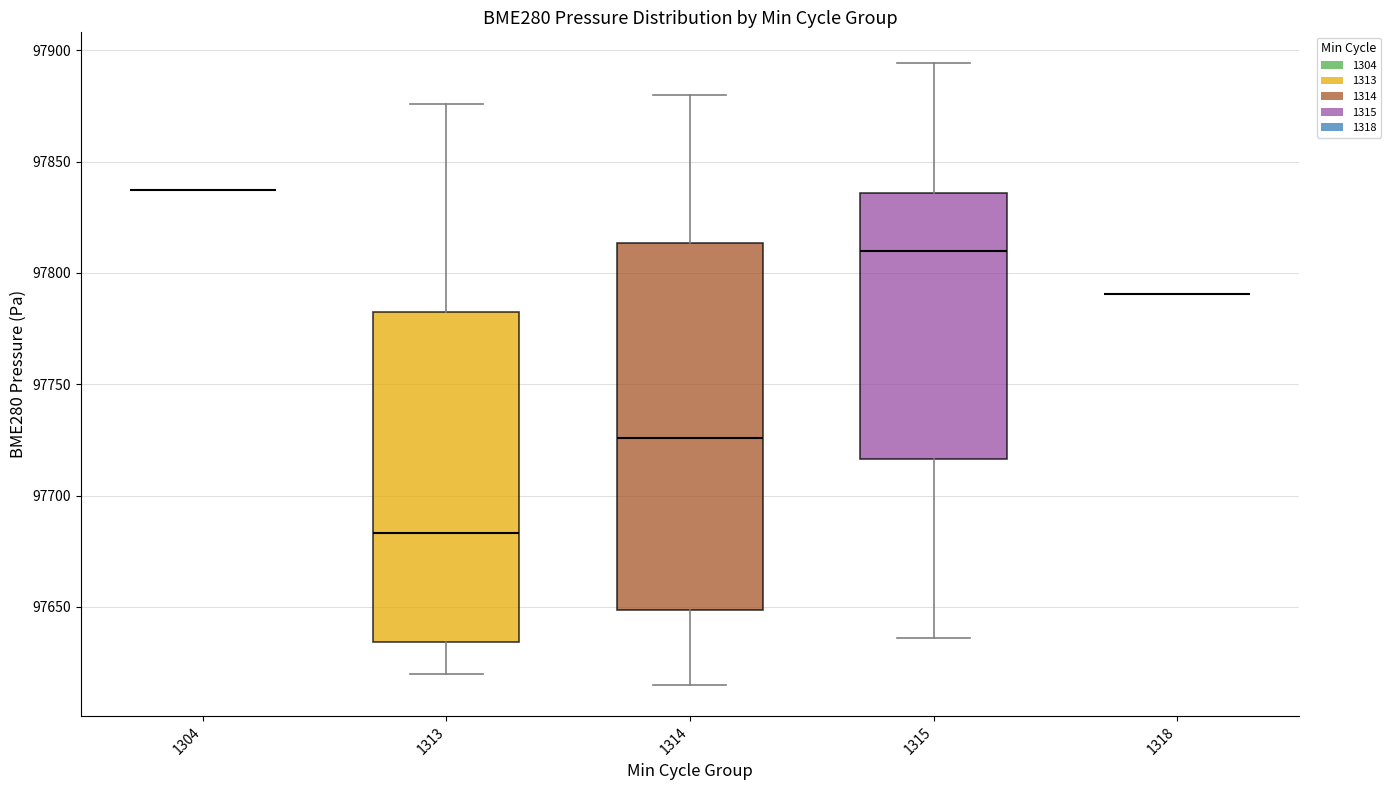

Comparing the boxes themselves (not the whiskers), which one is the tallest?

1314